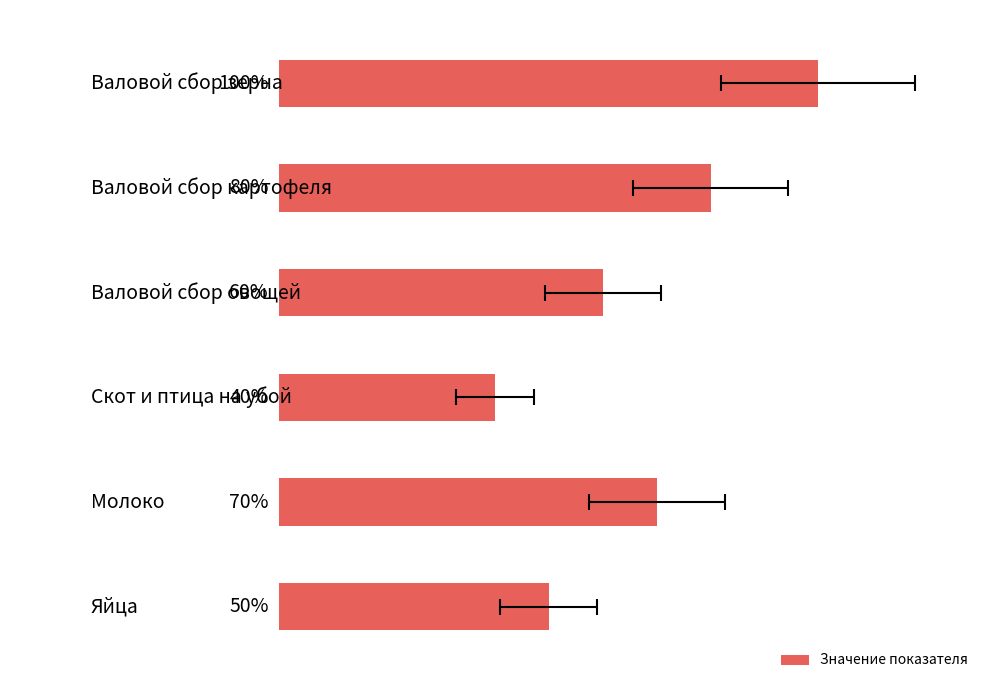

How many categories are shown in the chart?

6